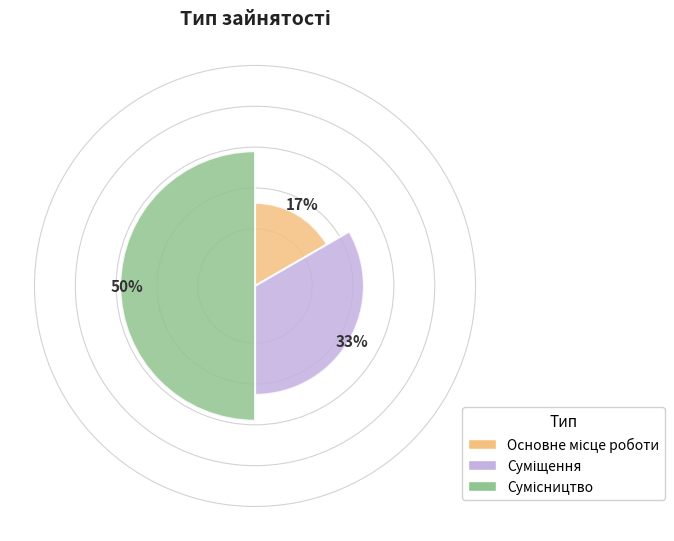

What is the ratio of the value at Суміщення to the value at Сумісництво?

0.7